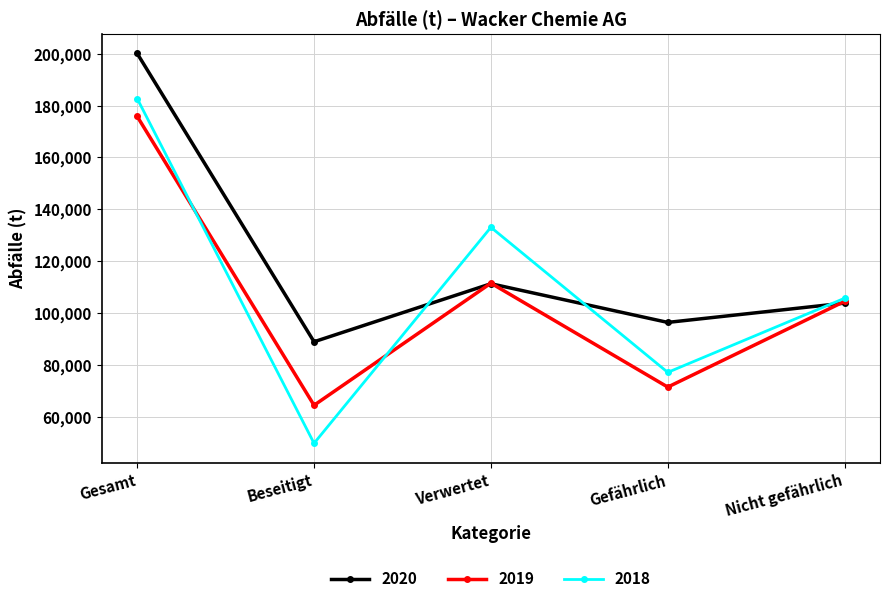

What is the label of the 3rd point from the left?

Verwertet